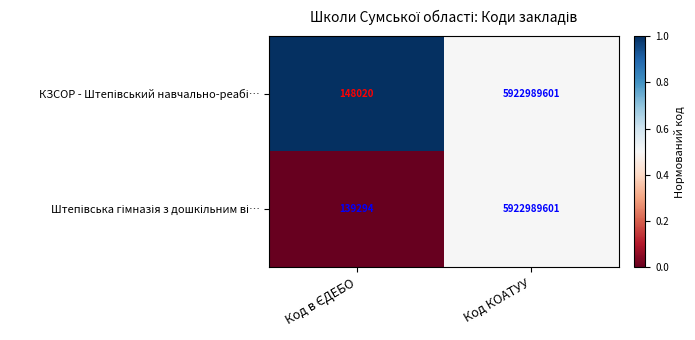

Which label corresponds to the largest value in the chart?

Код КОАТУУ